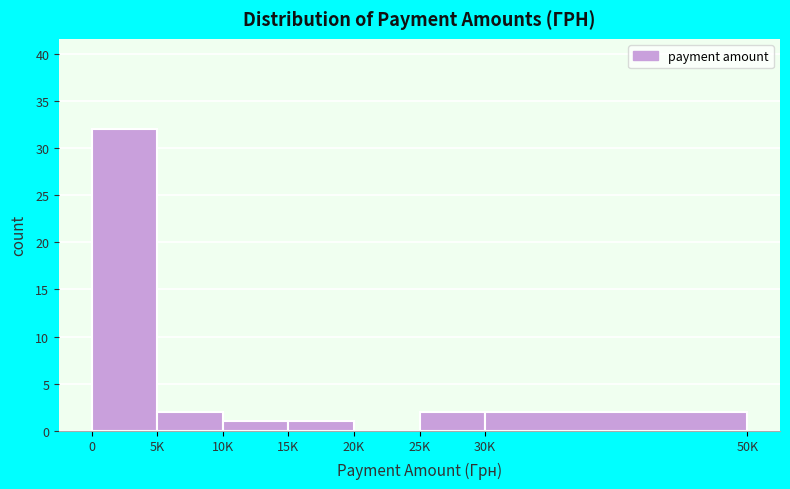

Reading left to right, list all the values displayed in this chart.

0=32	5K=2	10K=1	15K=1	20K=0	25K=2	30K=2